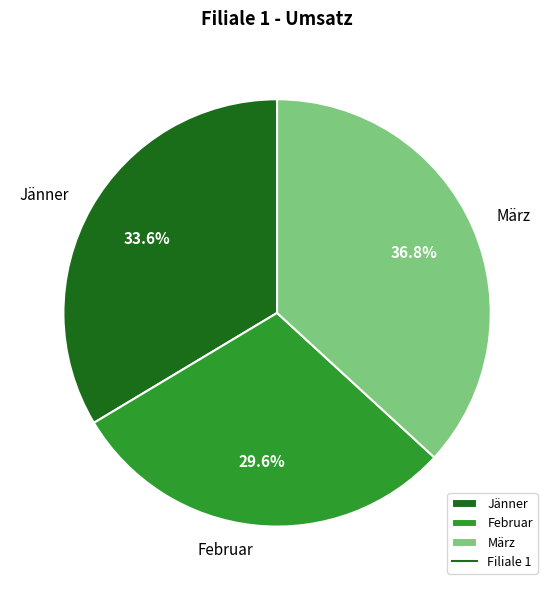

To the nearest percent, what is the difference between the März and Jänner slice percentages?

3%